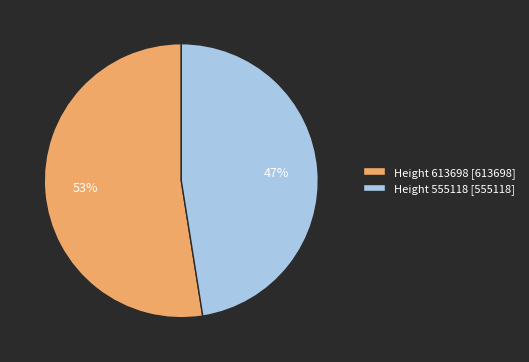

Does any single category account for the majority?

Yes